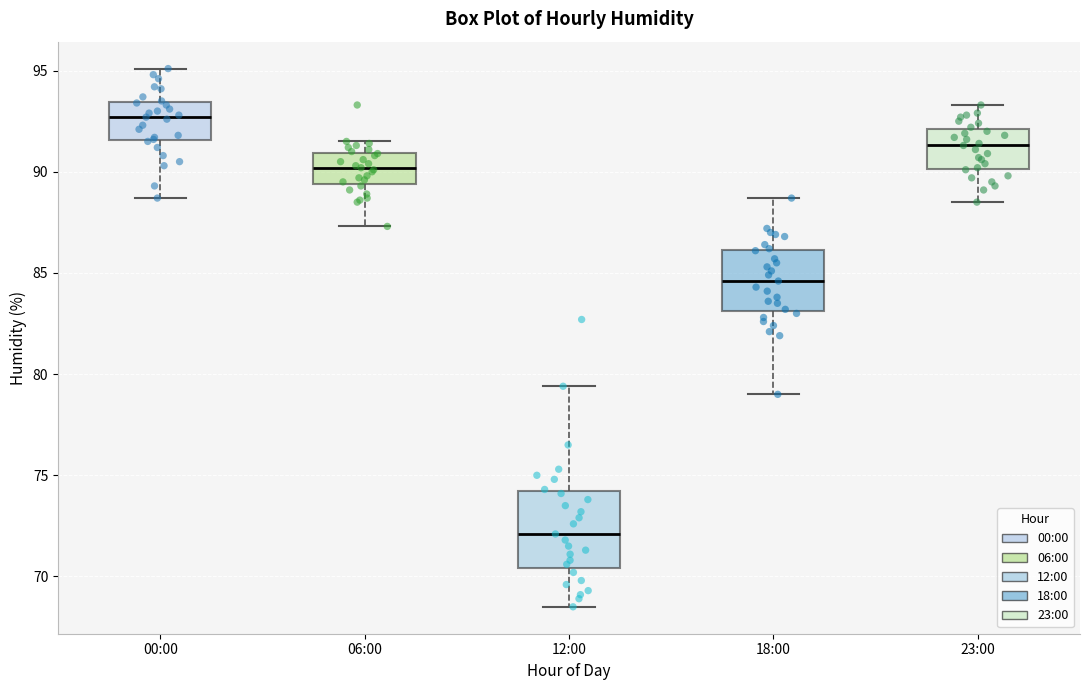

Comparing the boxes themselves (not the whiskers), which one is the tallest?

12:00